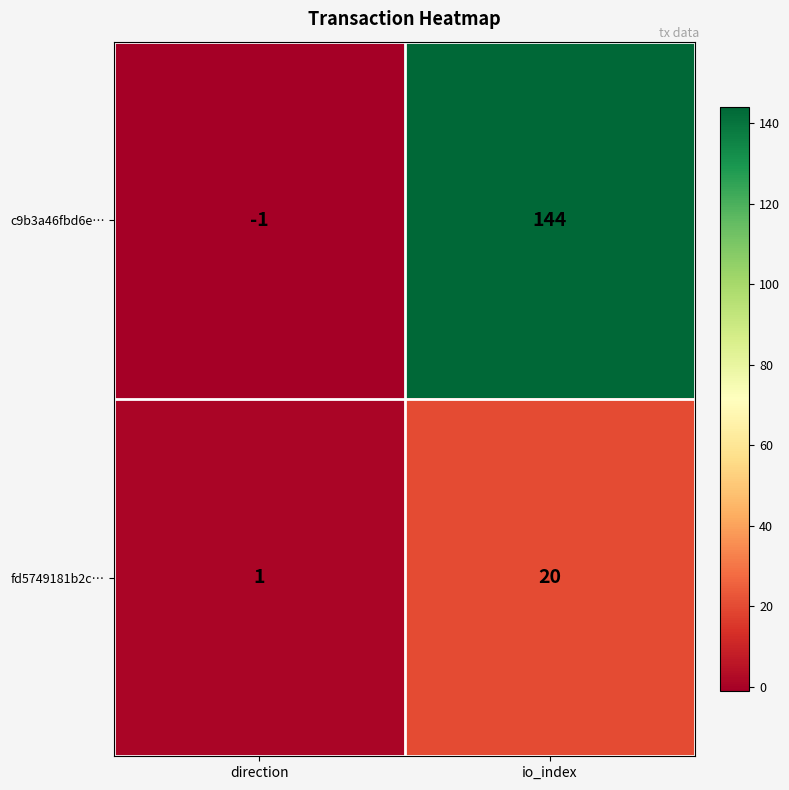

At which label is fd5749181b2c… closest to 10?

direction